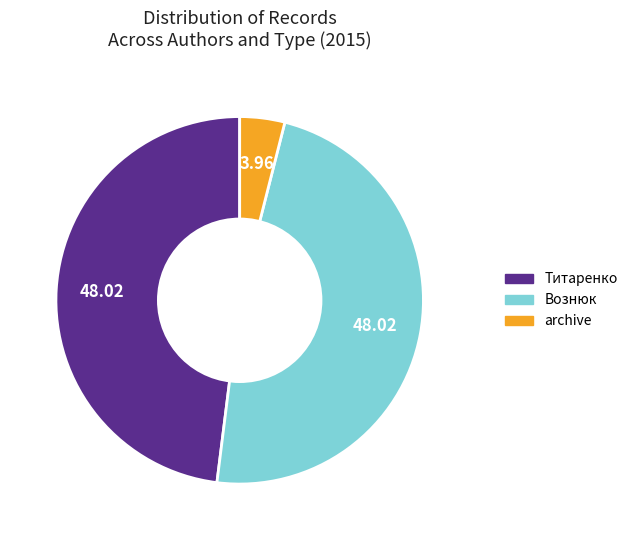

Combined, do archive and Титаренко account for over 50%?

Yes